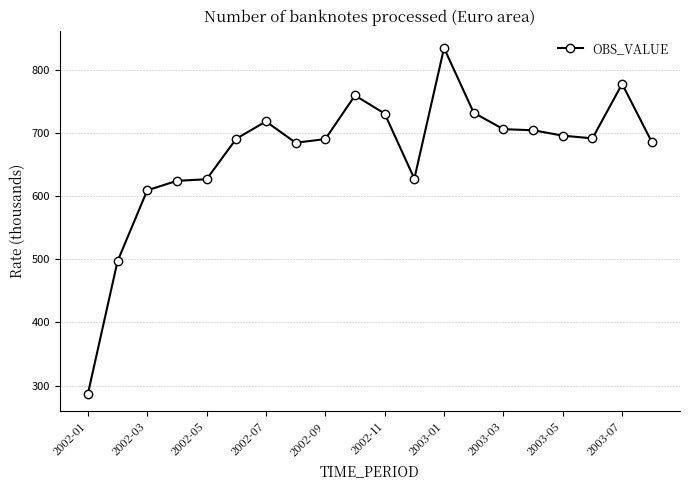

What is the greatest value displayed?

834.5